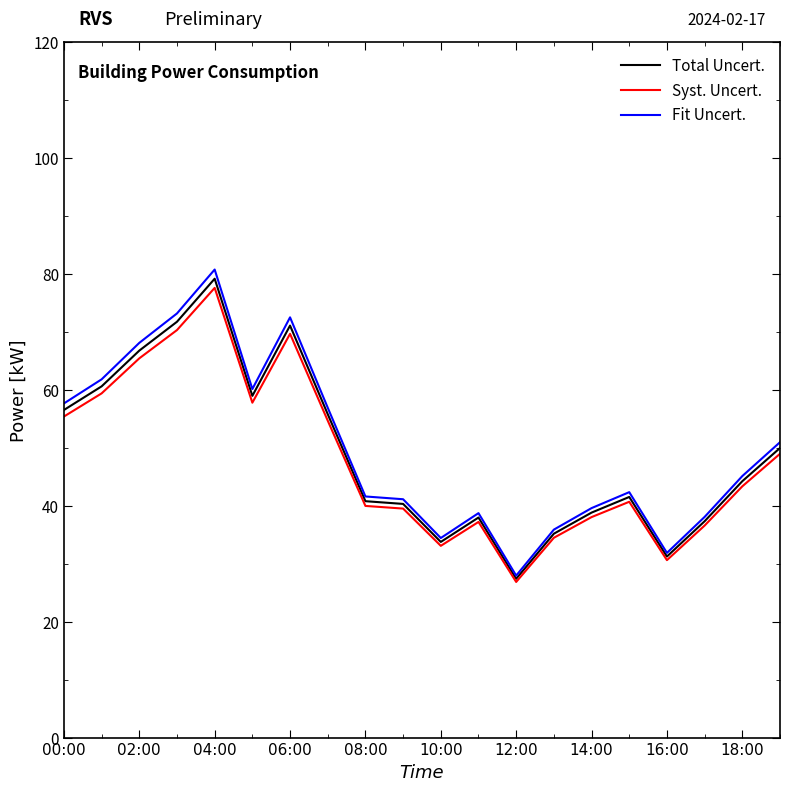

What is the minimum value shown in the chart?

26.9